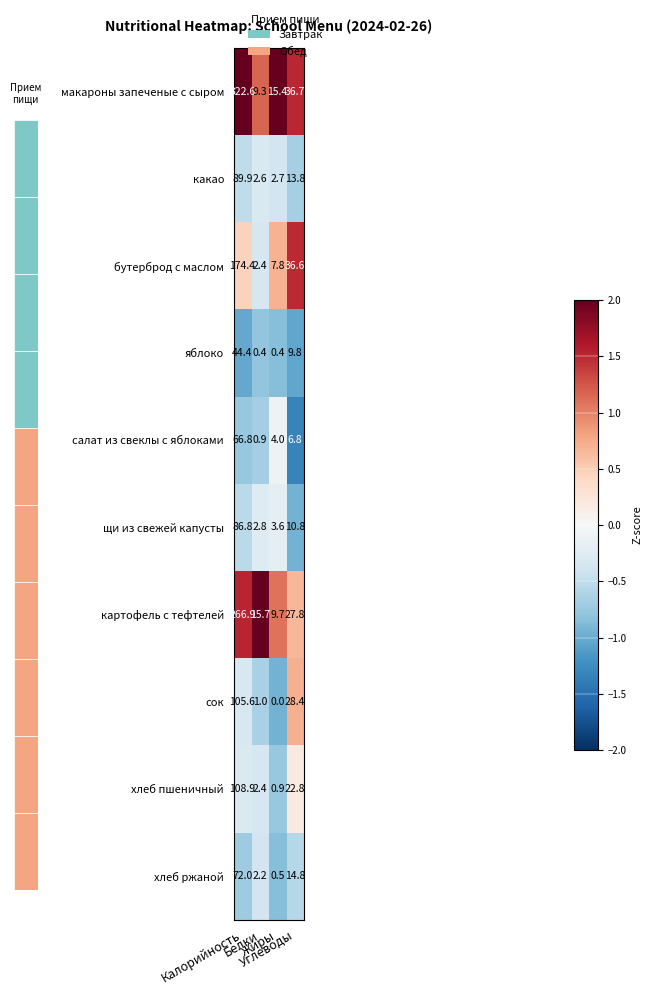

Which series has the largest total across all categories?

макароны запеченые с сыром